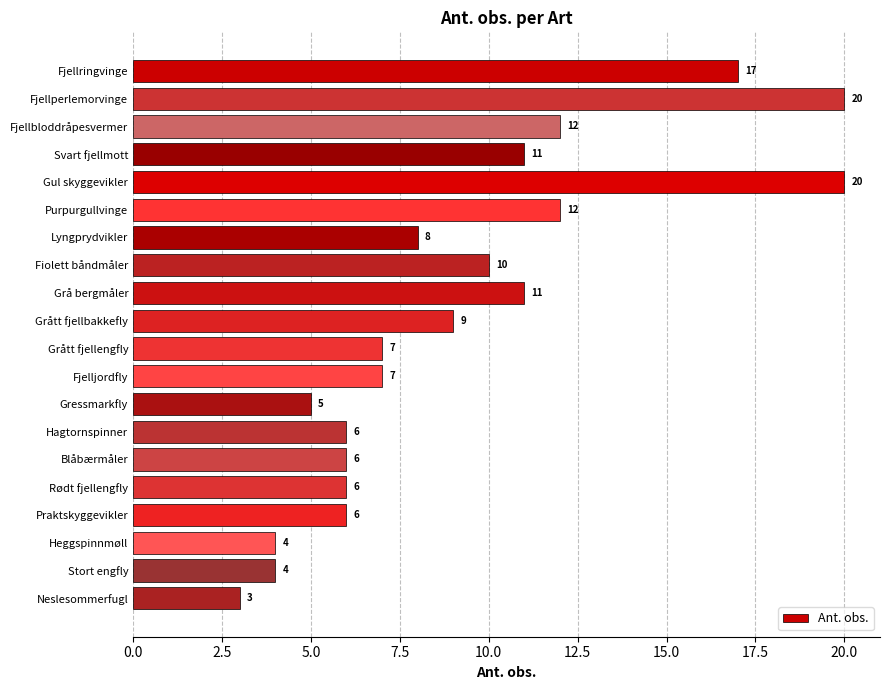

What is the smallest value displayed?

3